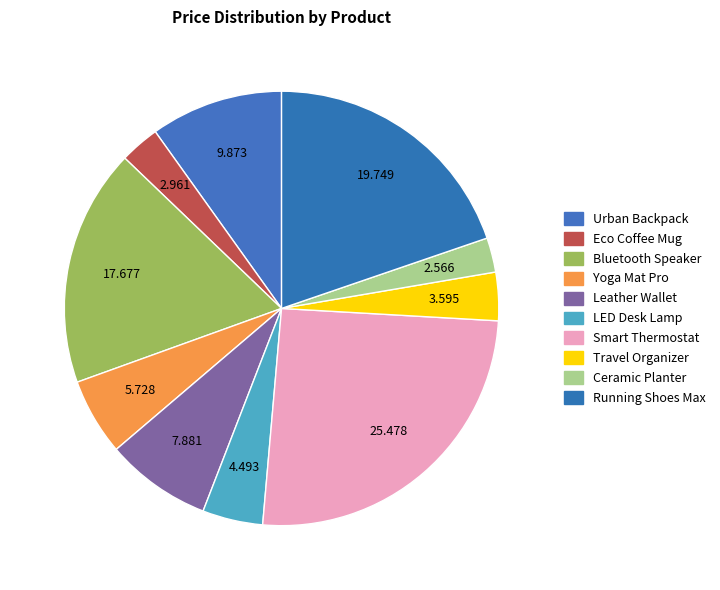

Is it true that Running Shoes Max is 20% of the pie?

True